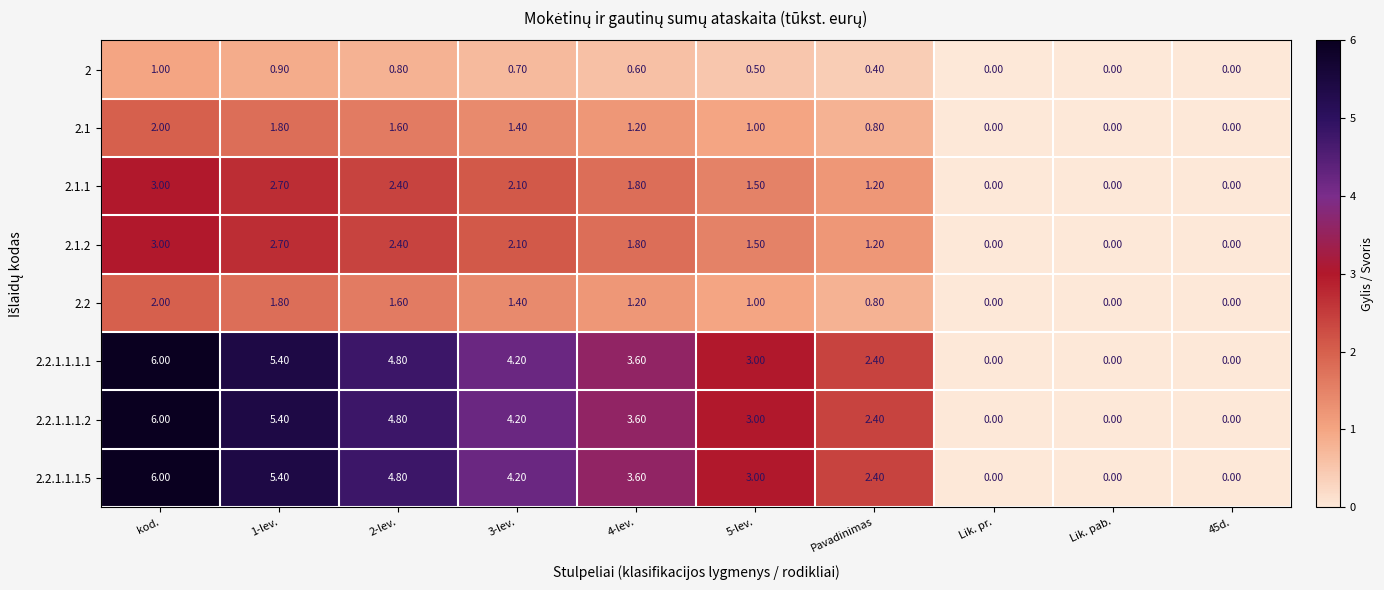

How many series are shown in this chart?

8